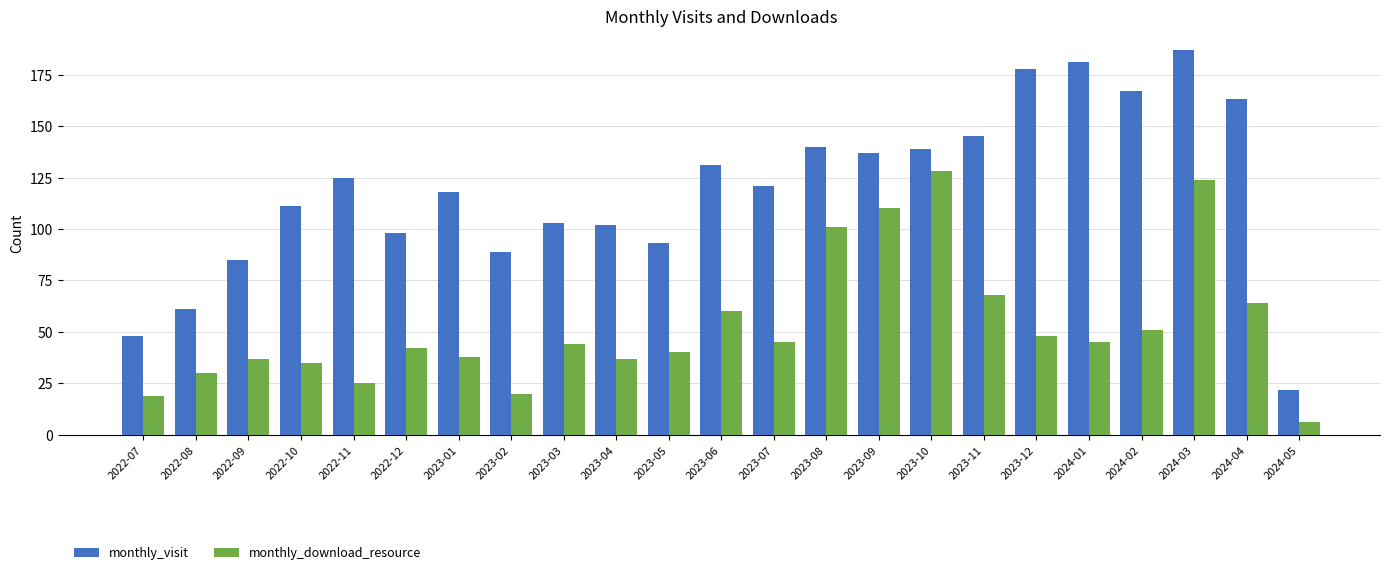

How many groups of bars are there?

23